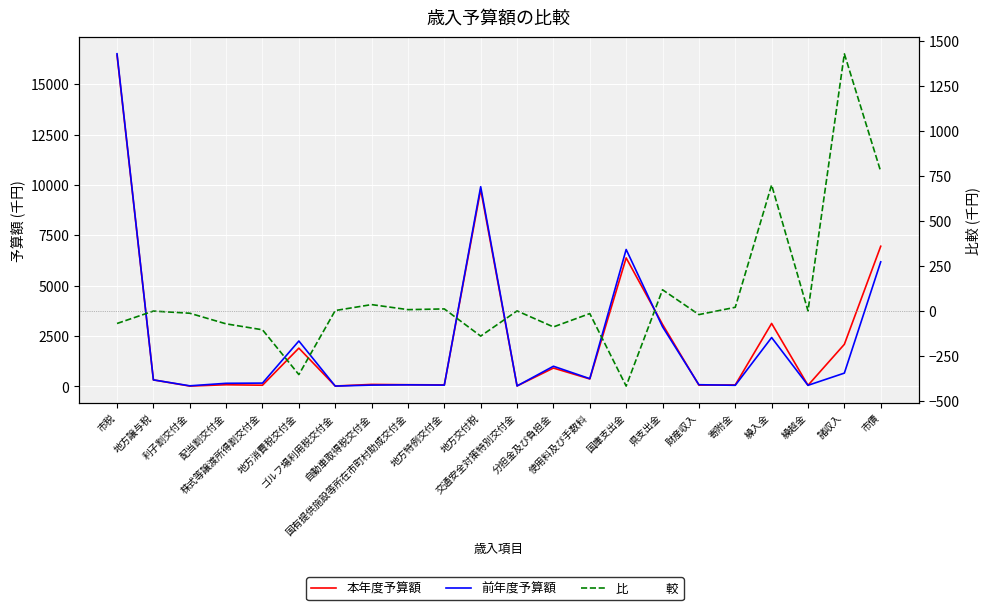

Is it true that 比　　　較 equals -72.0 at 配当割交付金?

True